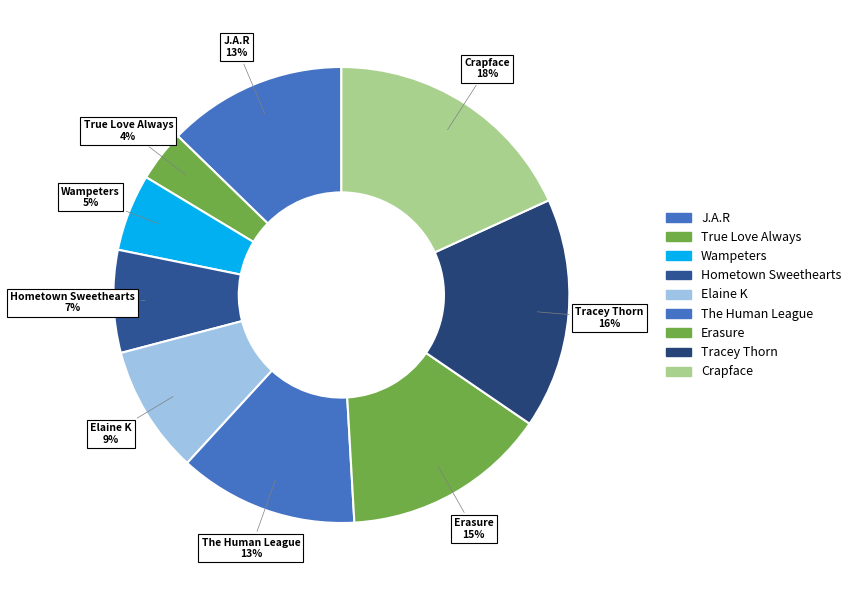

Is there any slice that represents more than half of the pie?

No